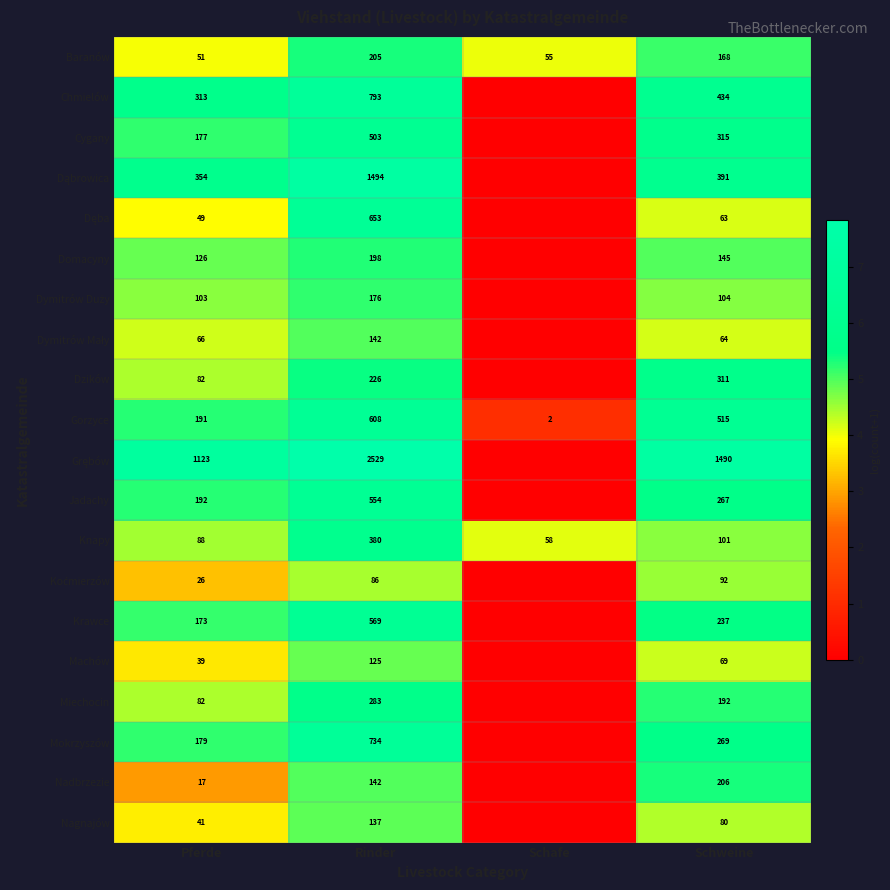

The value of Machów at Rinder is 125. True or false?

True